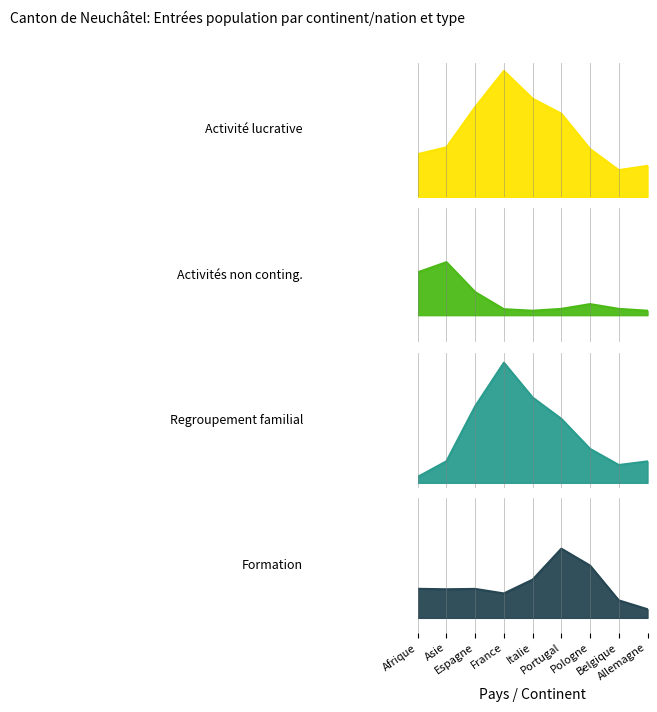

What is the spread (max minus min) of values at Pologne?

30